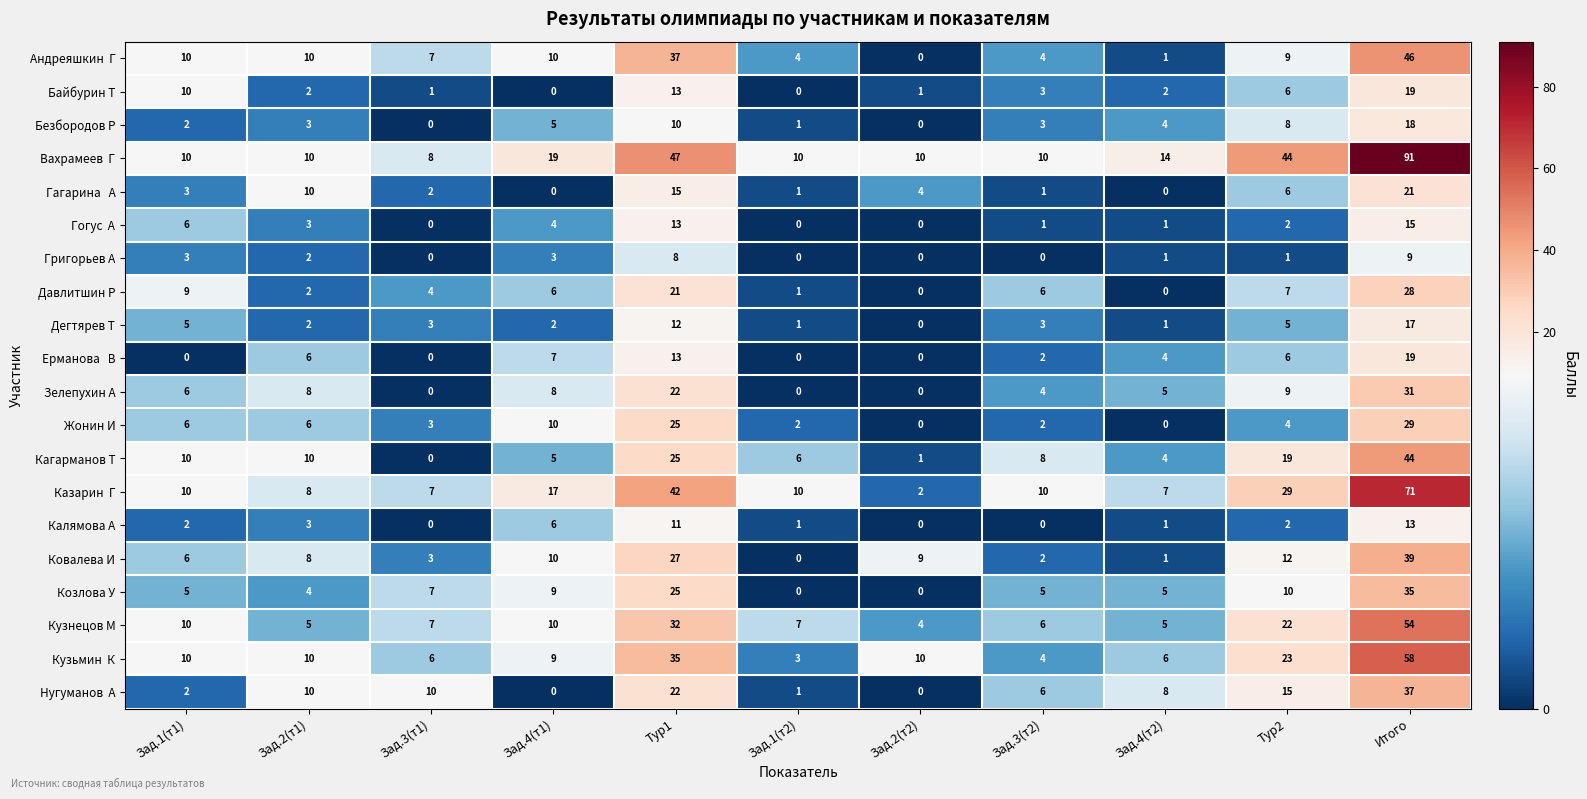

How many values in Григорьев А are above zero?

7